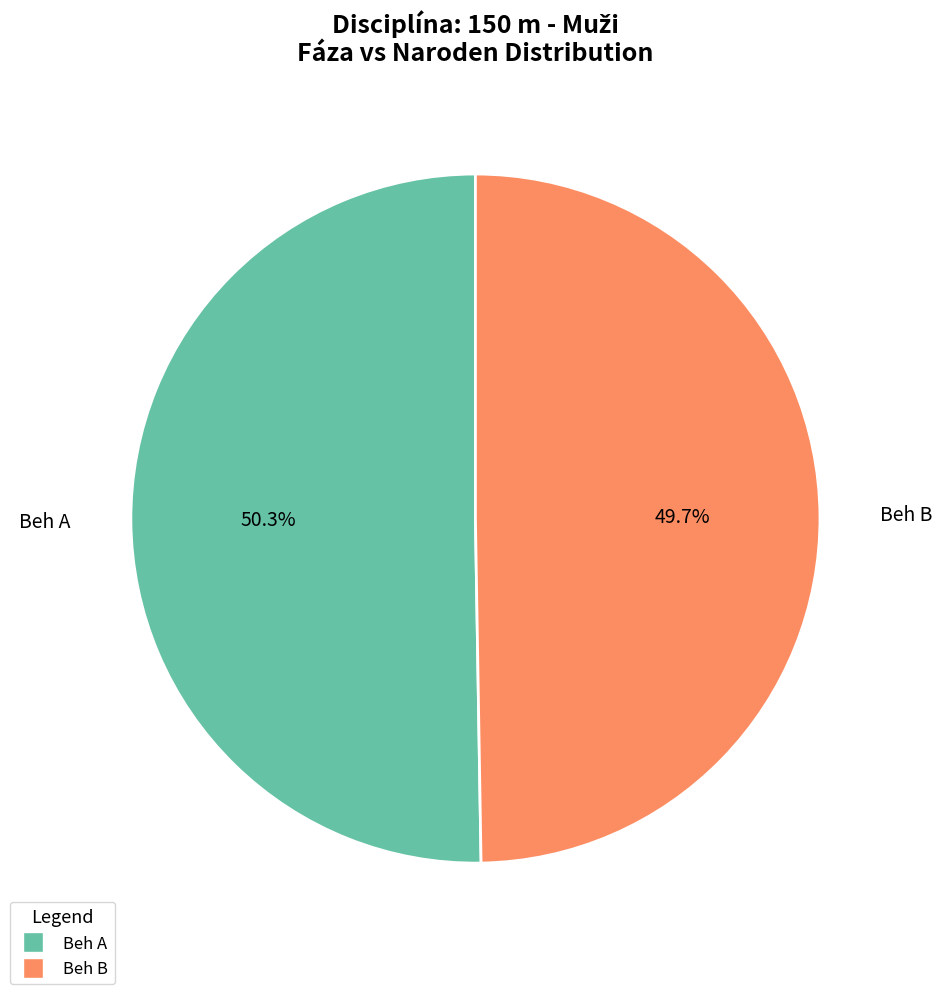

How many slices are in this pie chart?

2